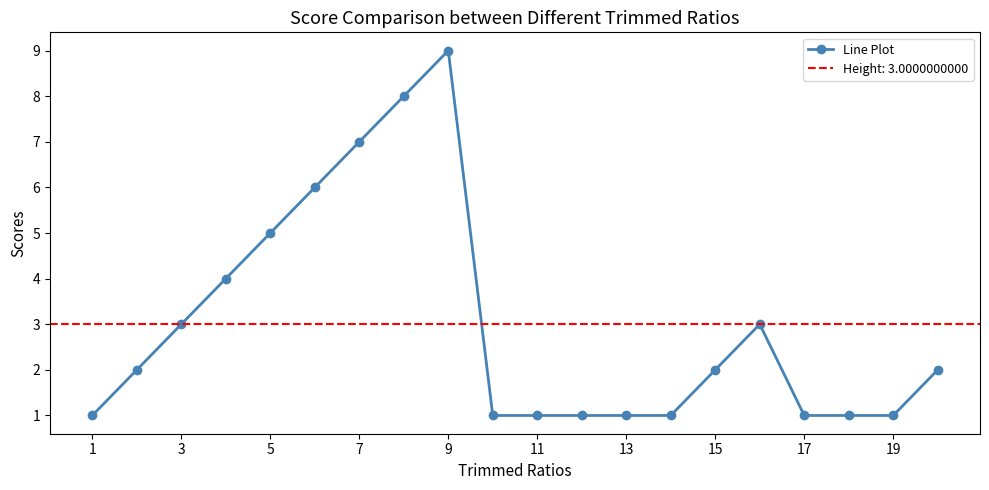

The Line Plot series shows 7 at 7. True or false?

True